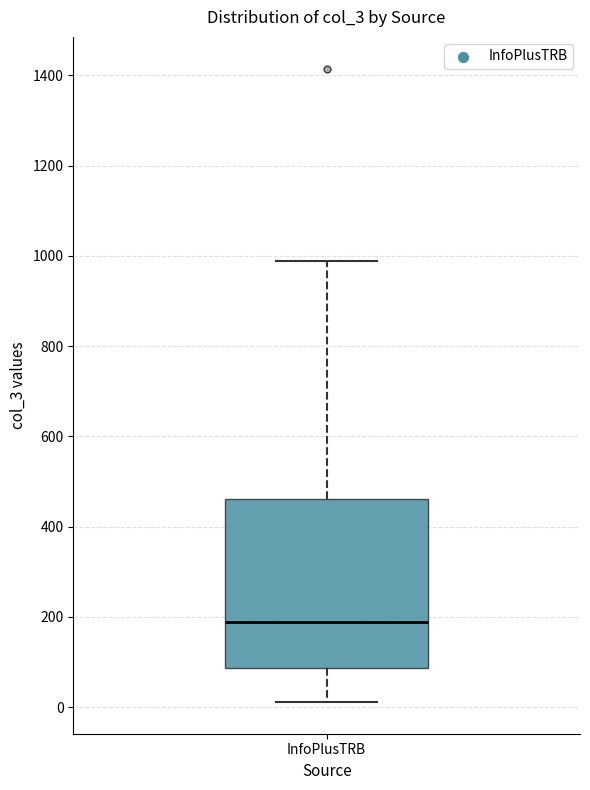

Where does the lower whisker of the box for InfoPlusTRB end on the y-axis? The values are not printed on the chart, so give them approximately, as read against the axis.

20